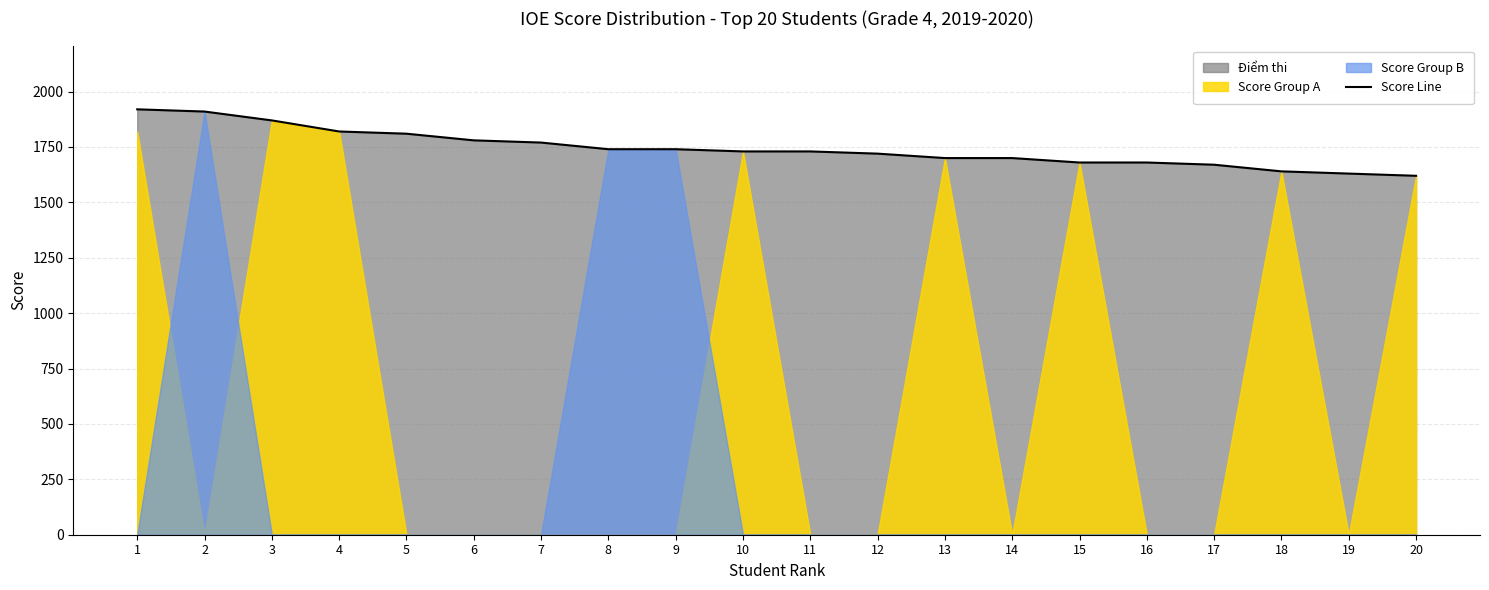

True or false: the data has more than 1 interior local peaks.

False